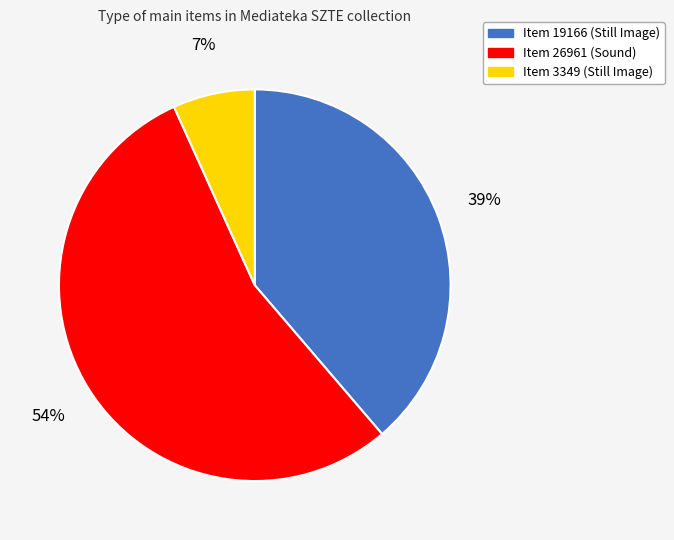

To the nearest percent, what percentage of the pie is Item 3349 (Still Image)?

7%